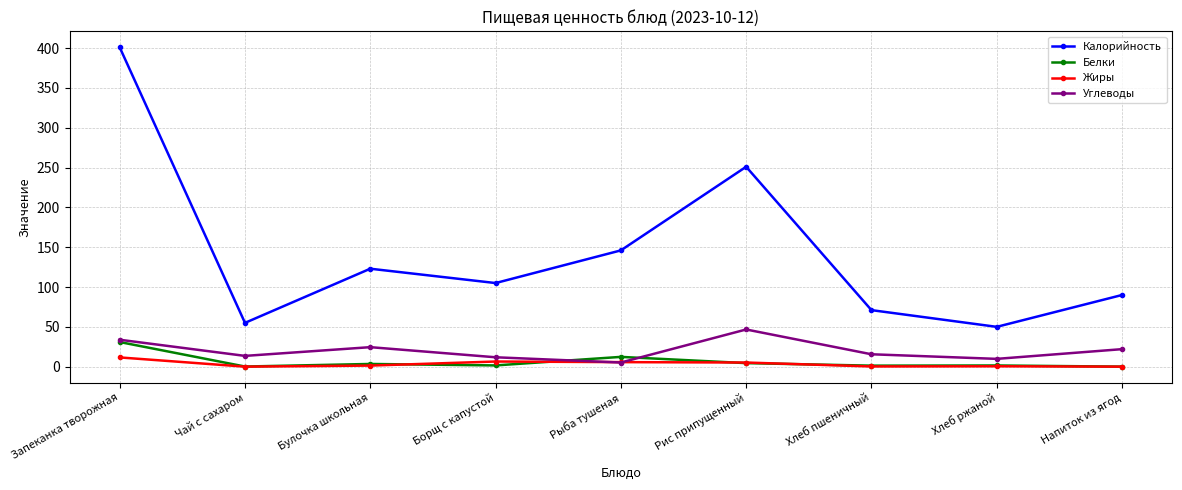

Rank the series by their maximum value, from highest to lowest.

Калорийность, Углеводы, Белки, Жиры